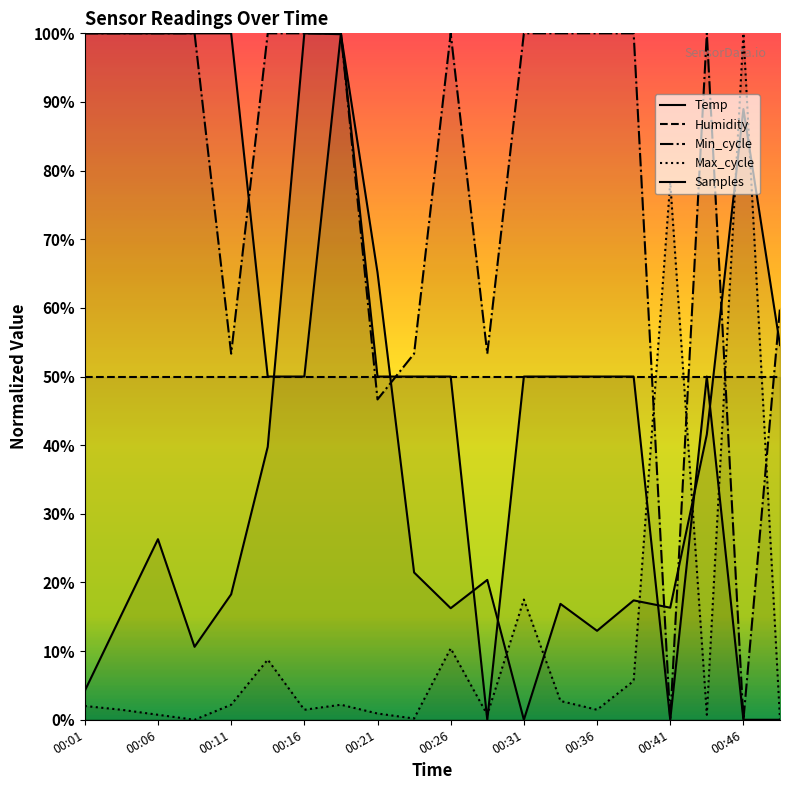

The value of Samples at 00:11 is 11.4. True or false?

False